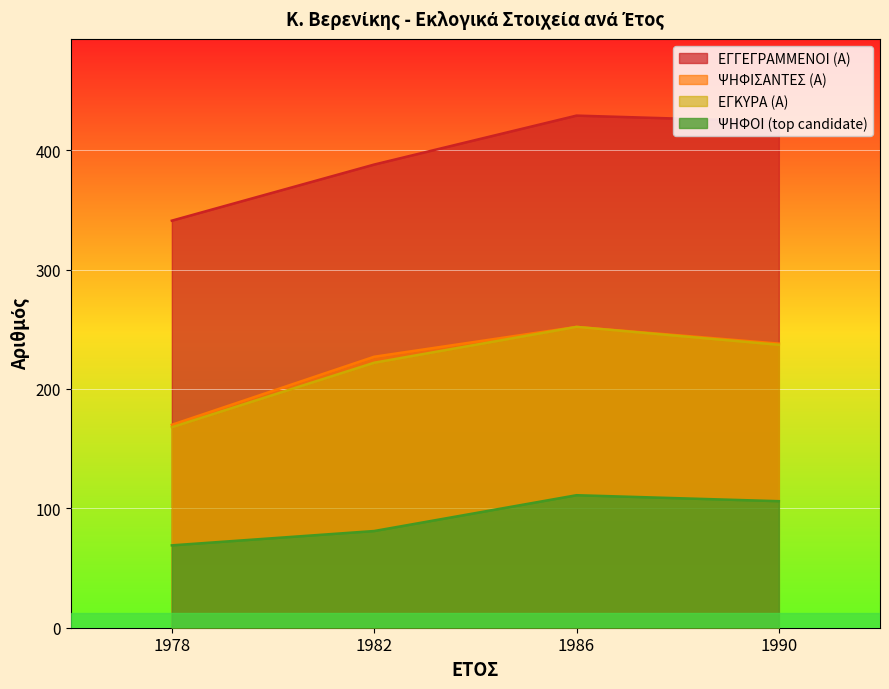

Which series has the largest total across all categories?

ΕΓΓΕΓΡΑΜΜΕΝΟΙ (Α)